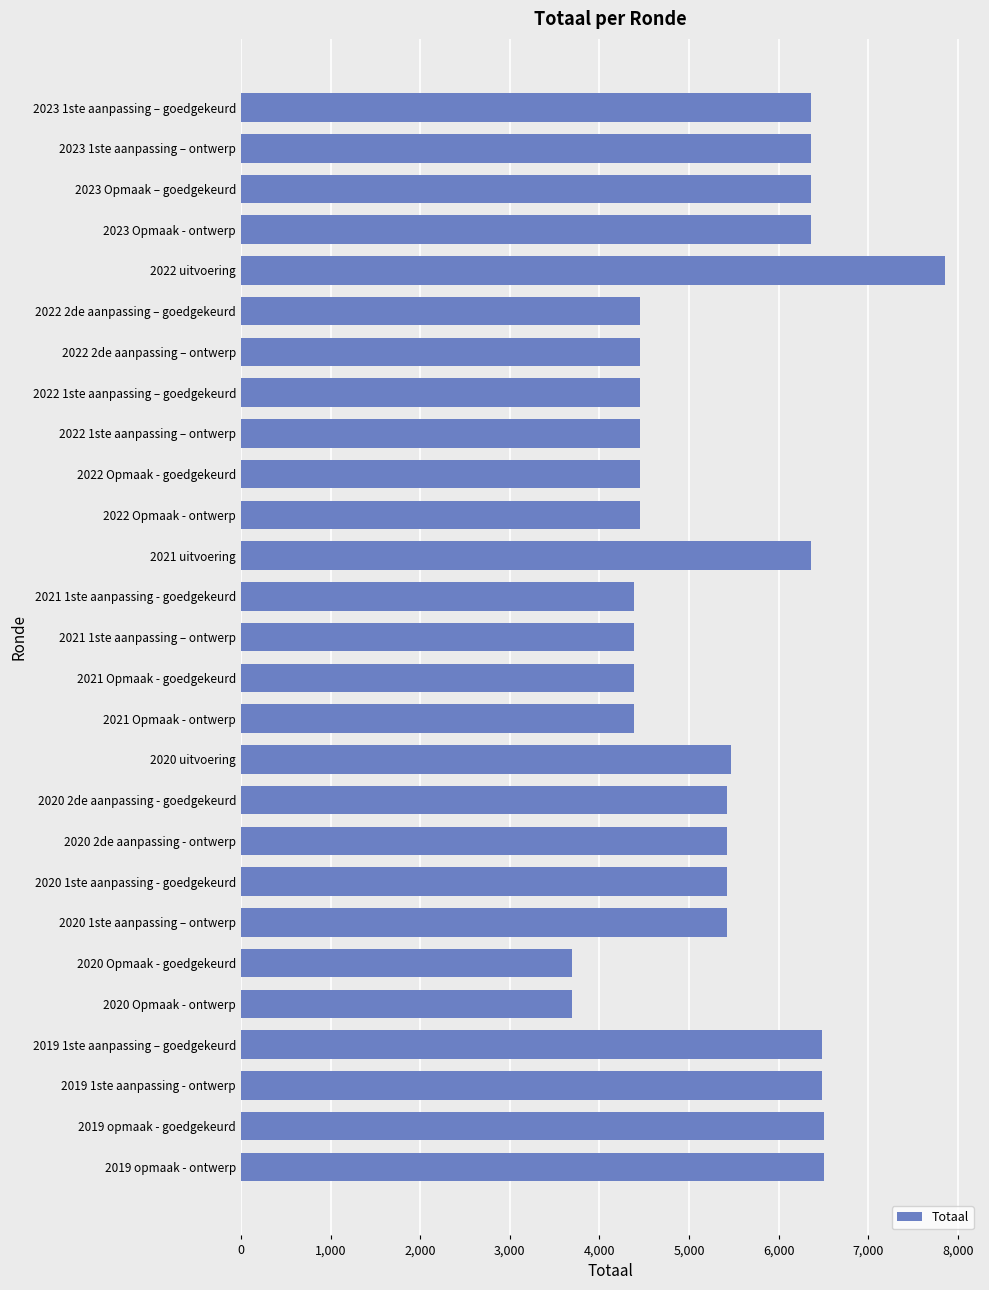

Which category has the highest value across all series?

2022 uitvoering